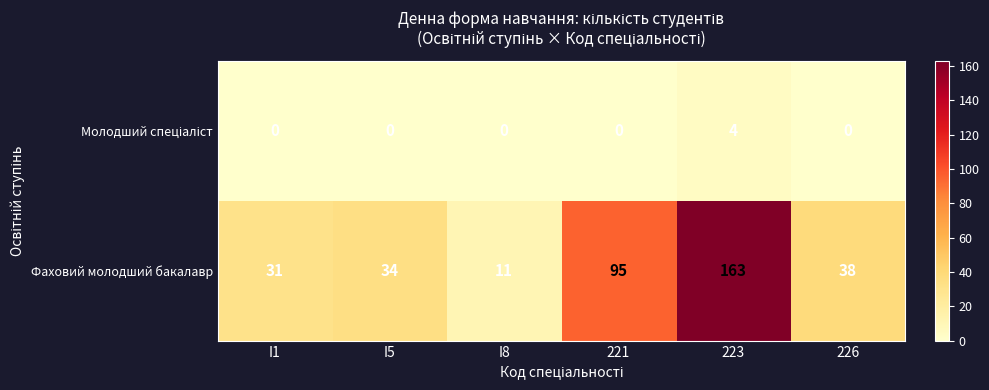

What is the difference between the maximum and minimum values in the Фаховий молодший бакалавр series?

152